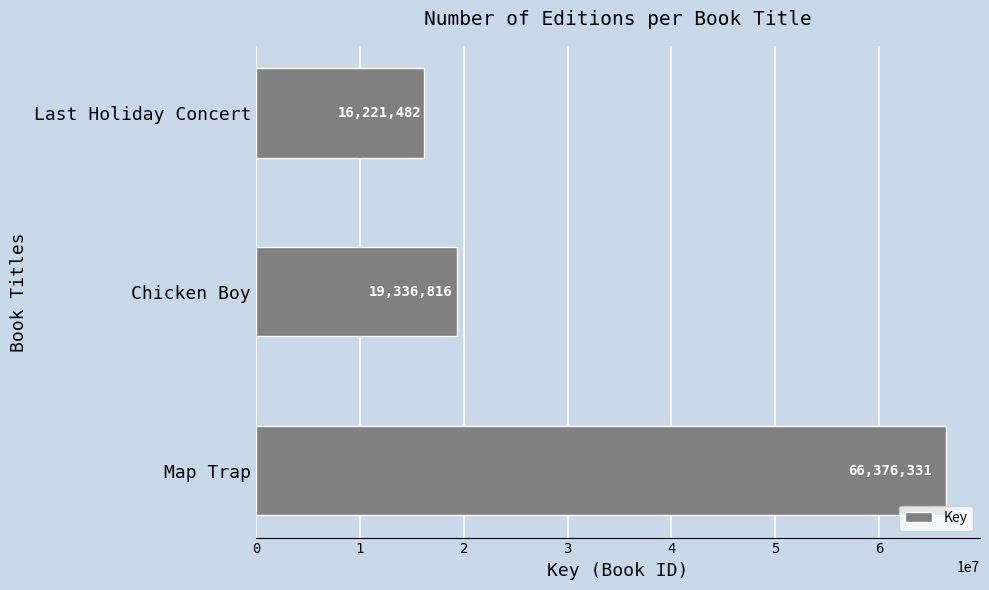

What is the maximum value shown in the chart?

66376331